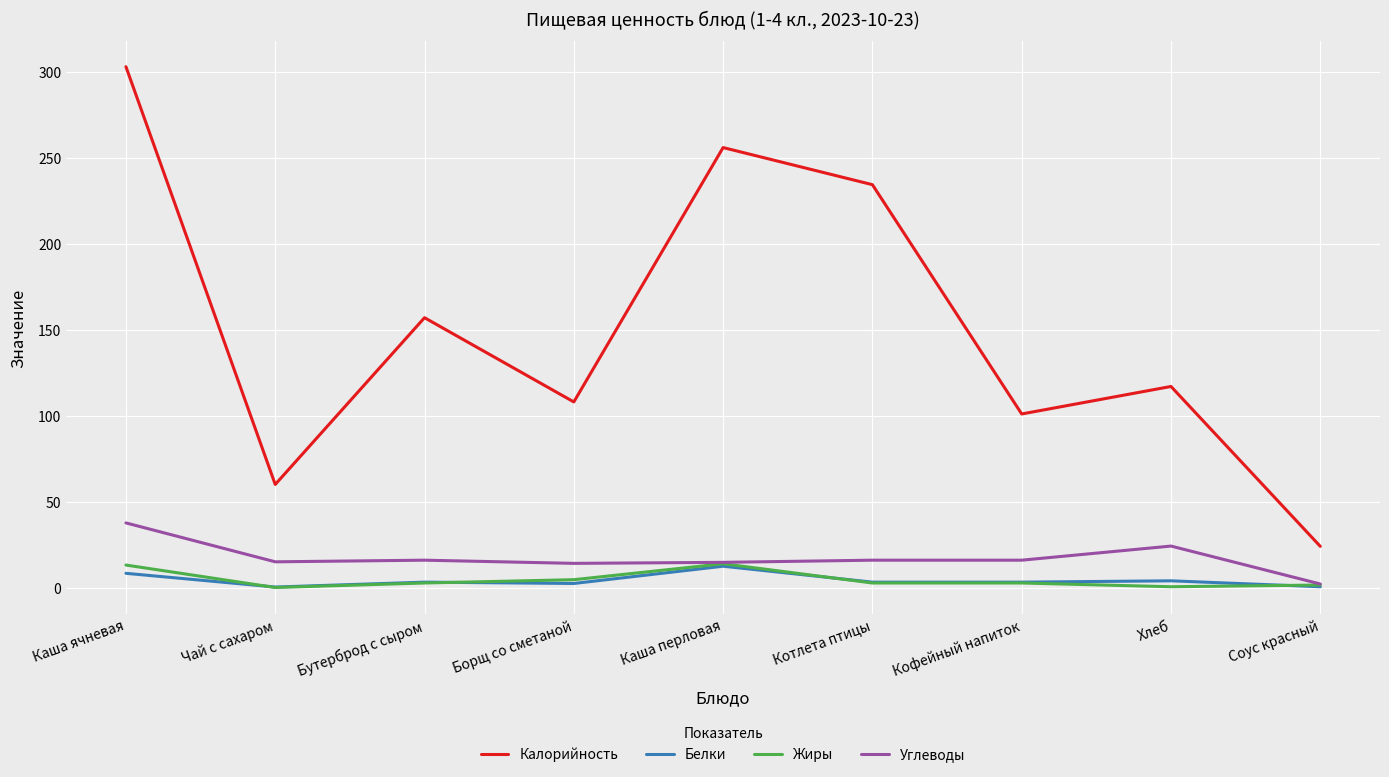

True or false: Углеводы has a value of 13.8 at Каша ячневая.

False